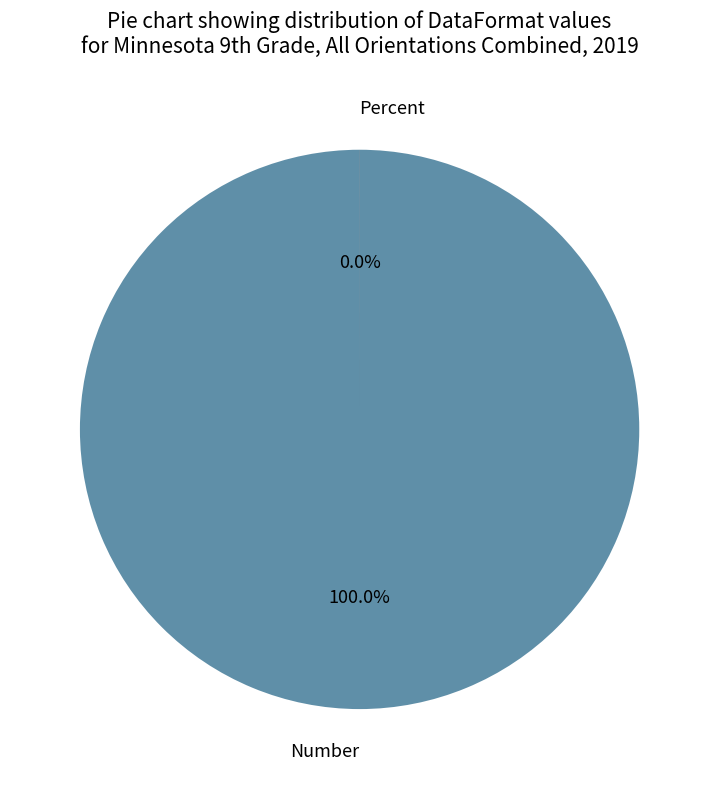

Which slice is the largest?

Number